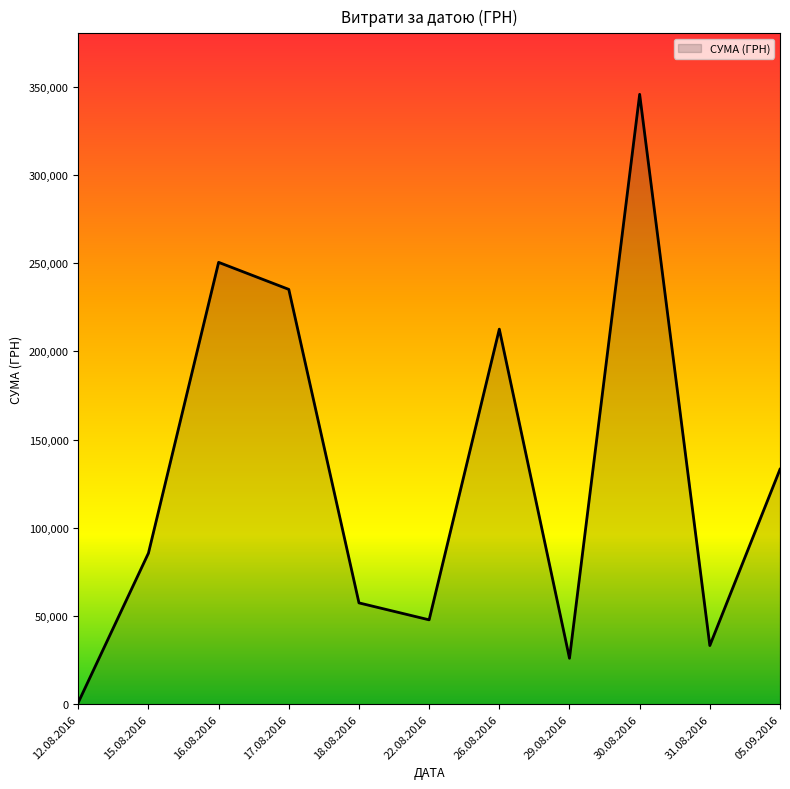

List the labels in order of value, smallest first.

12.08.2016, 29.08.2016, 31.08.2016, 22.08.2016, 18.08.2016, 15.08.2016, 05.09.2016, 26.08.2016, 17.08.2016, 16.08.2016, 30.08.2016